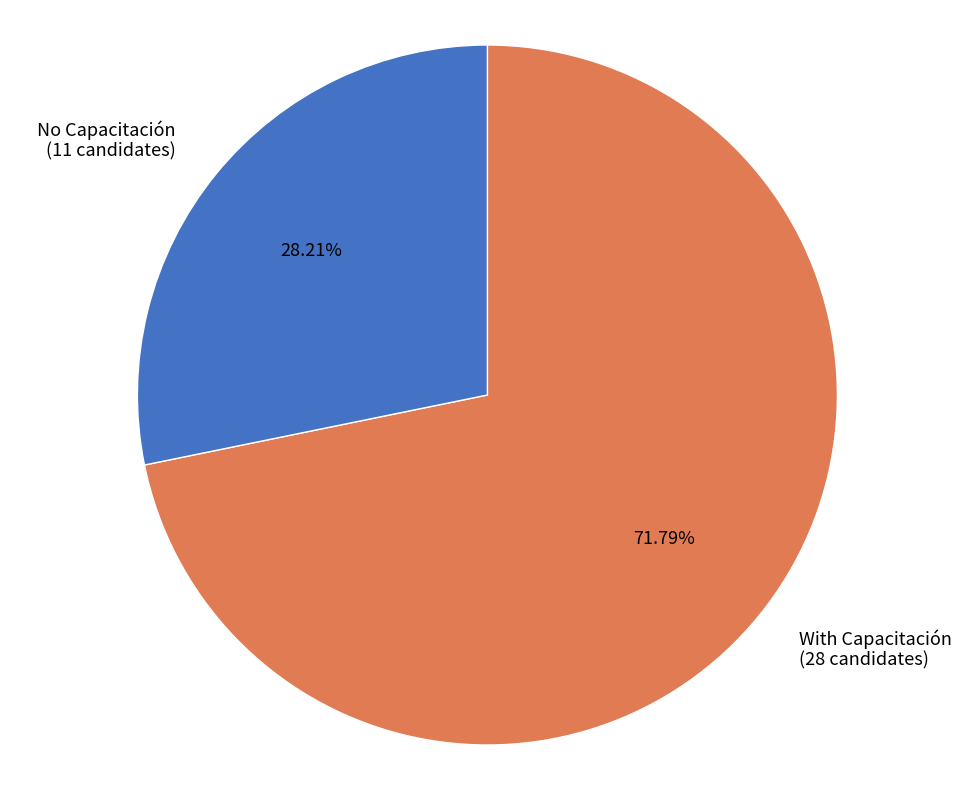

Do No Capacitación and With Capacitación together represent more than half of the pie?

Yes